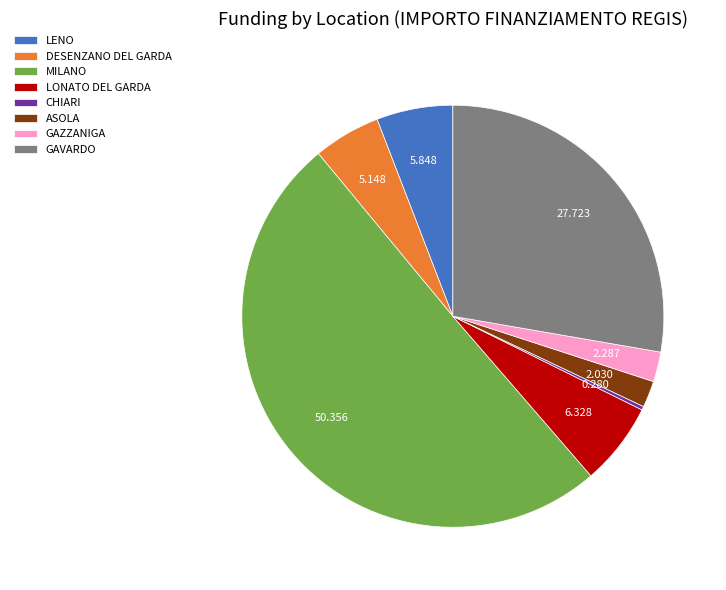

What is the majority slice?

MILANO